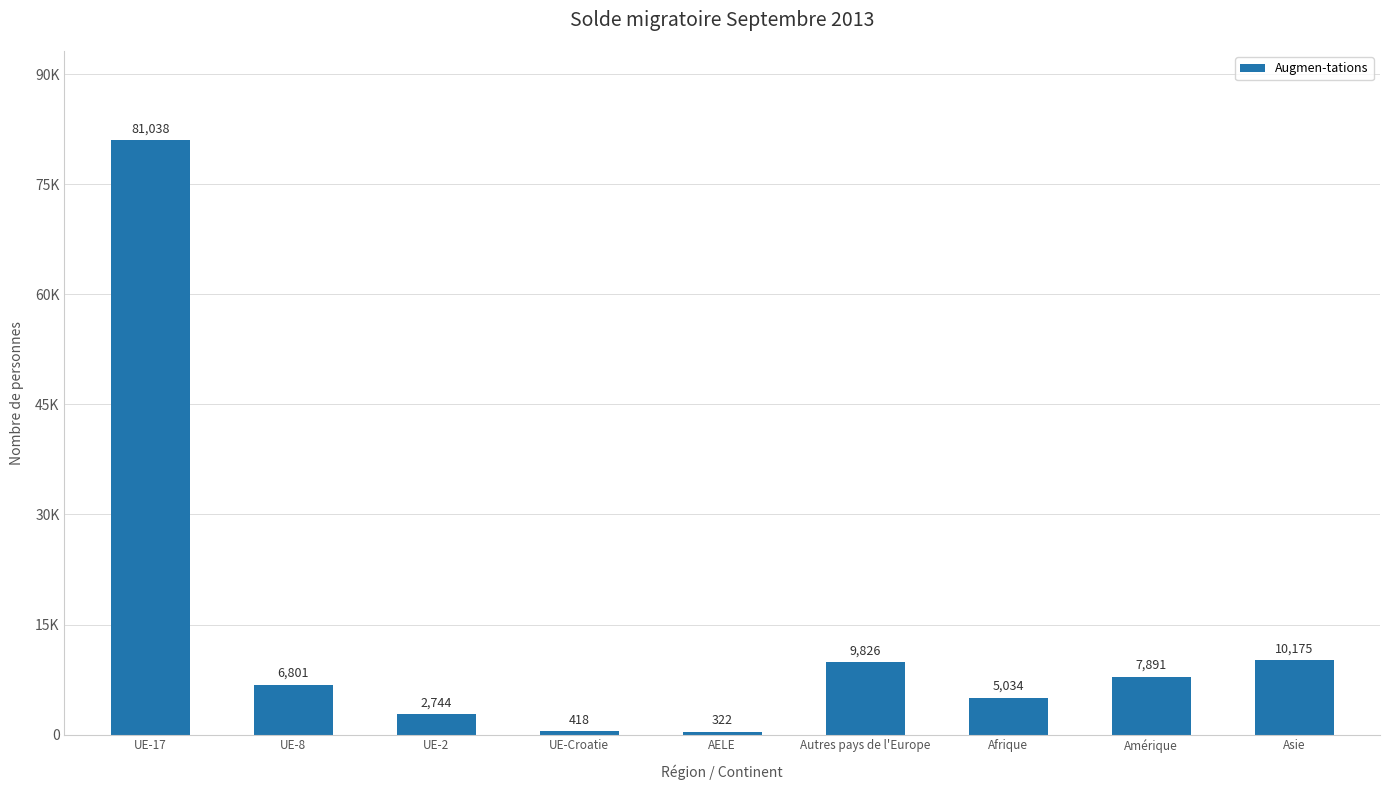

Where does the data first go above 6801?

UE-17